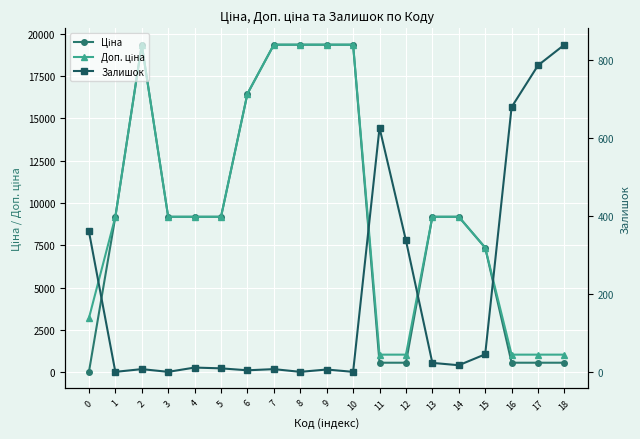

Which category has the lowest value in the Залишок series?

1